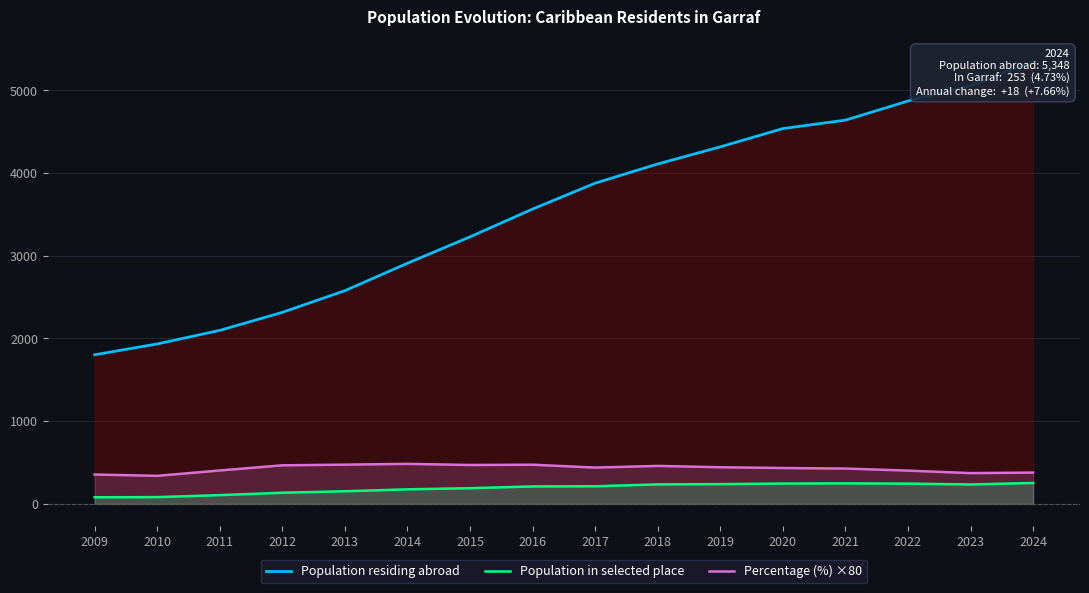

The value of Population in selected place at 2011 is 106.0. True or false?

True